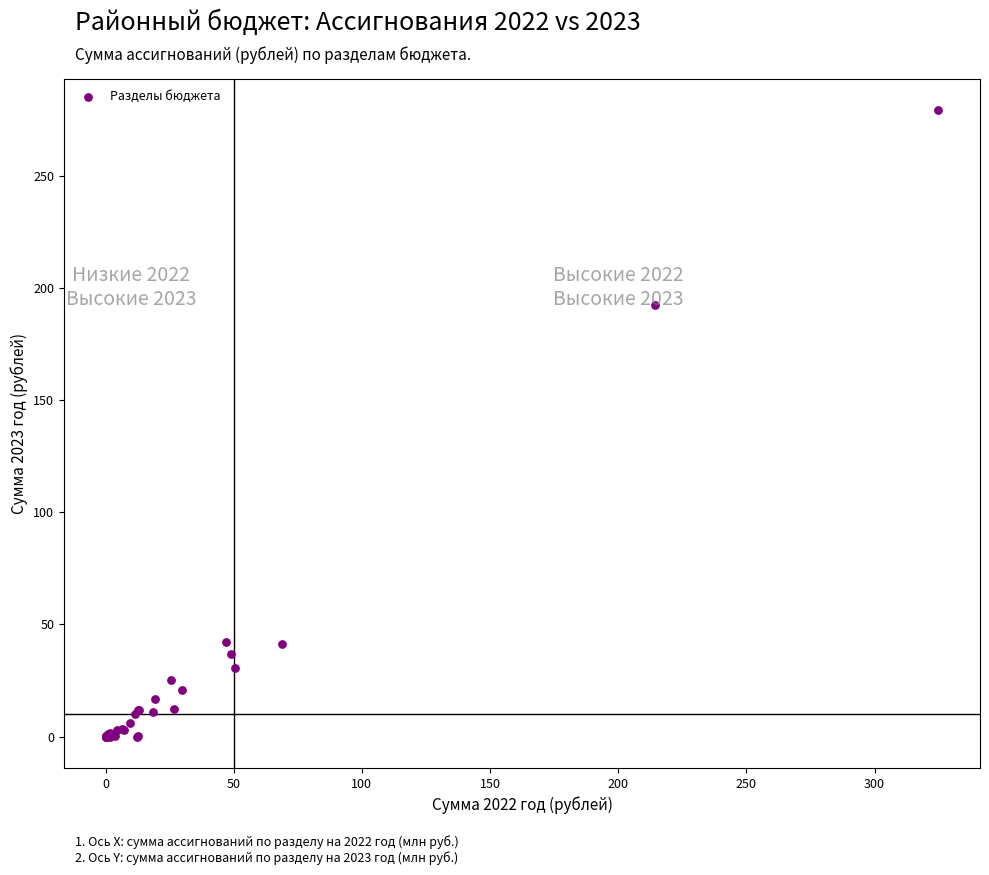

What Y value in the scatter plot is closest to 139?

192.3